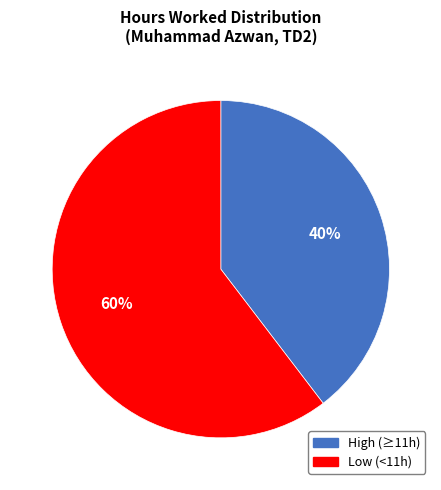

To the nearest percent, what is the average slice percentage?

50%